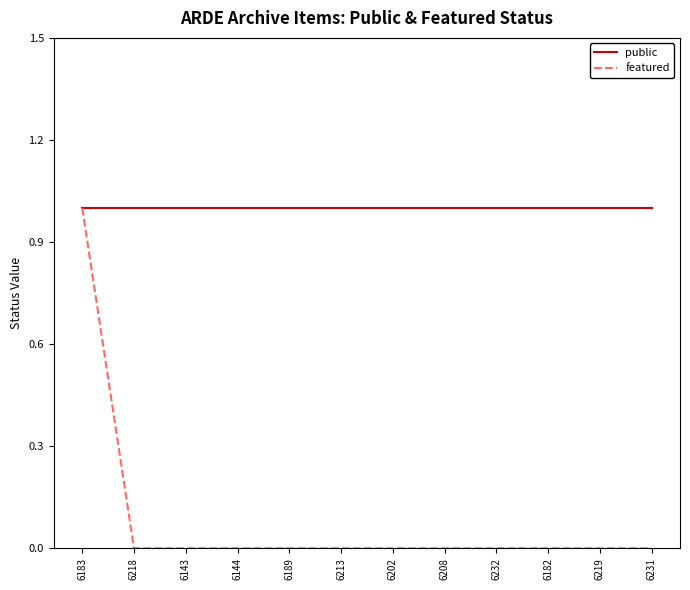

The value of featured at 6231 is 1. True or false?

False